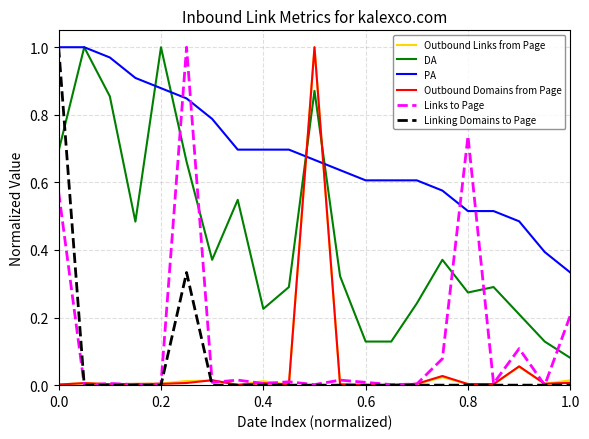

How many lines are shown in the chart?

6